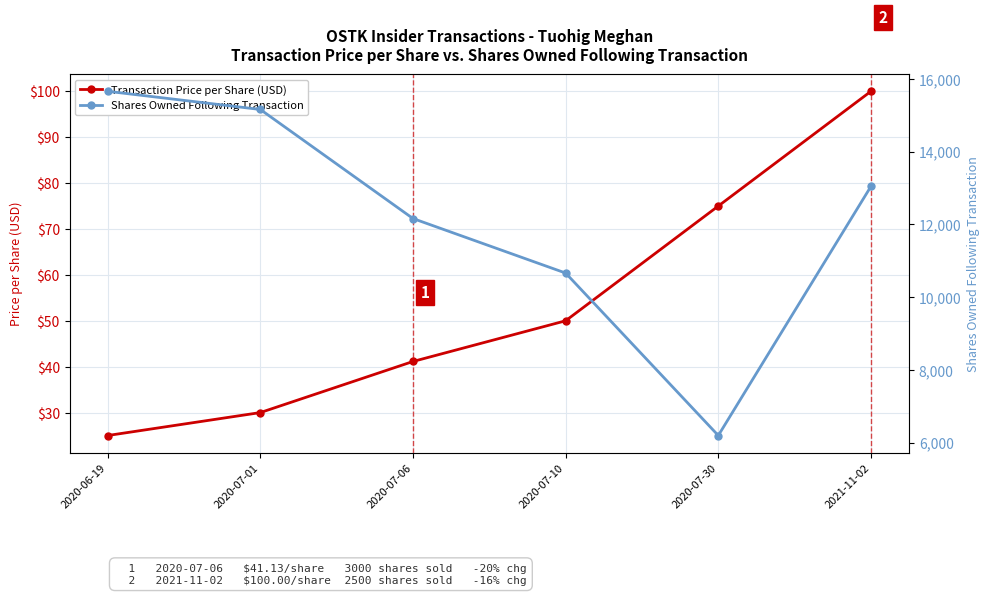

How many values in the Shares Owned Following Transaction series exceed 13046?

2